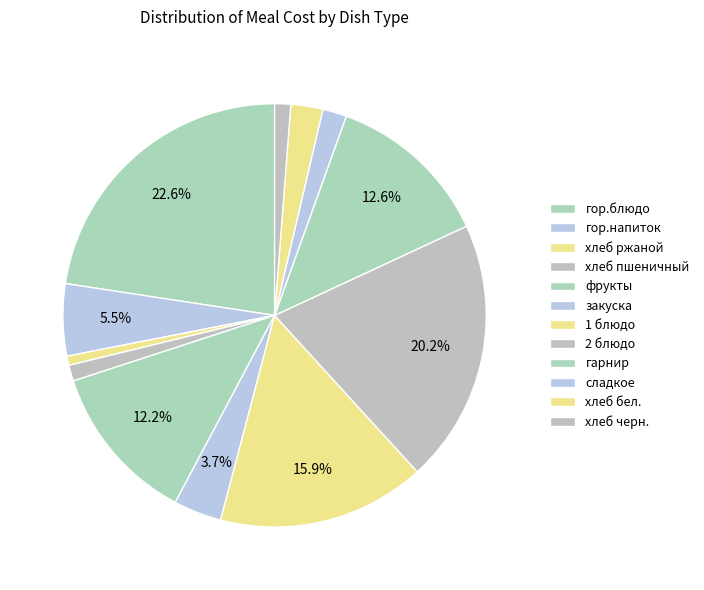

What is the smallest slice in the pie chart?

хлеб ржаной